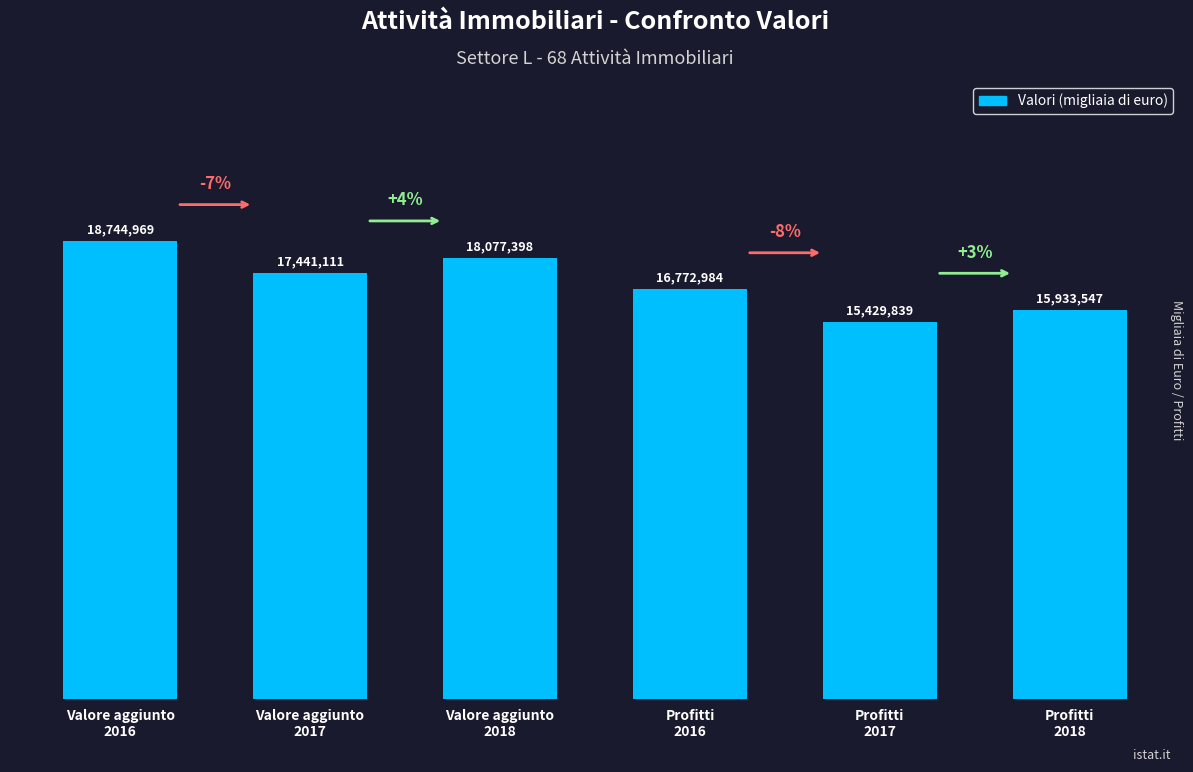

Does the chart contain any negative values?

No